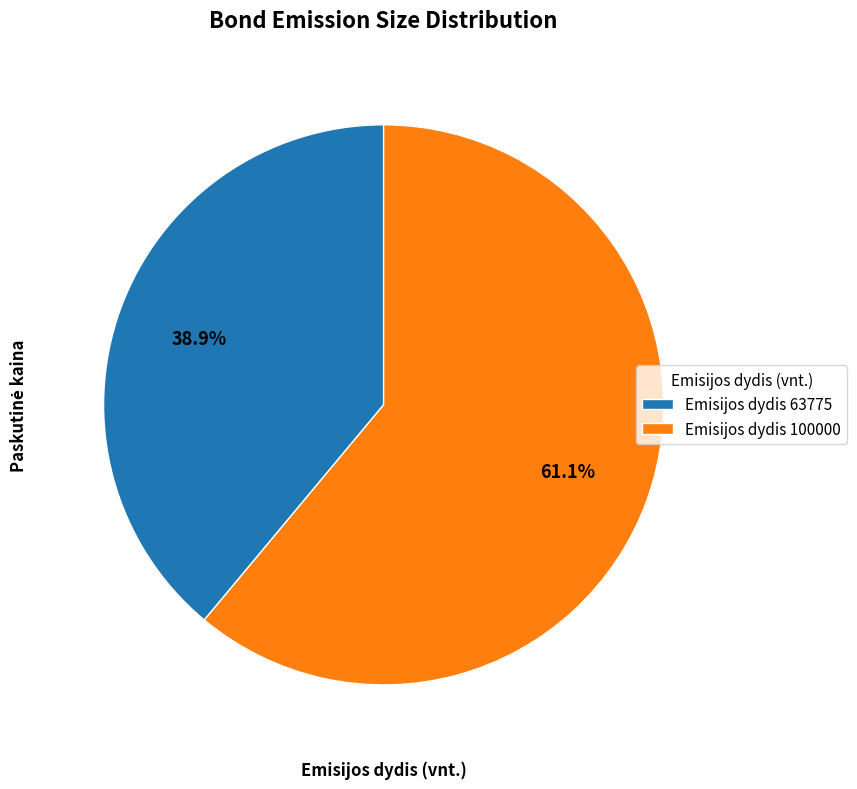

What percentage do Emisijos dydis 63775 and Emisijos dydis 100000 together represent?

100.0%